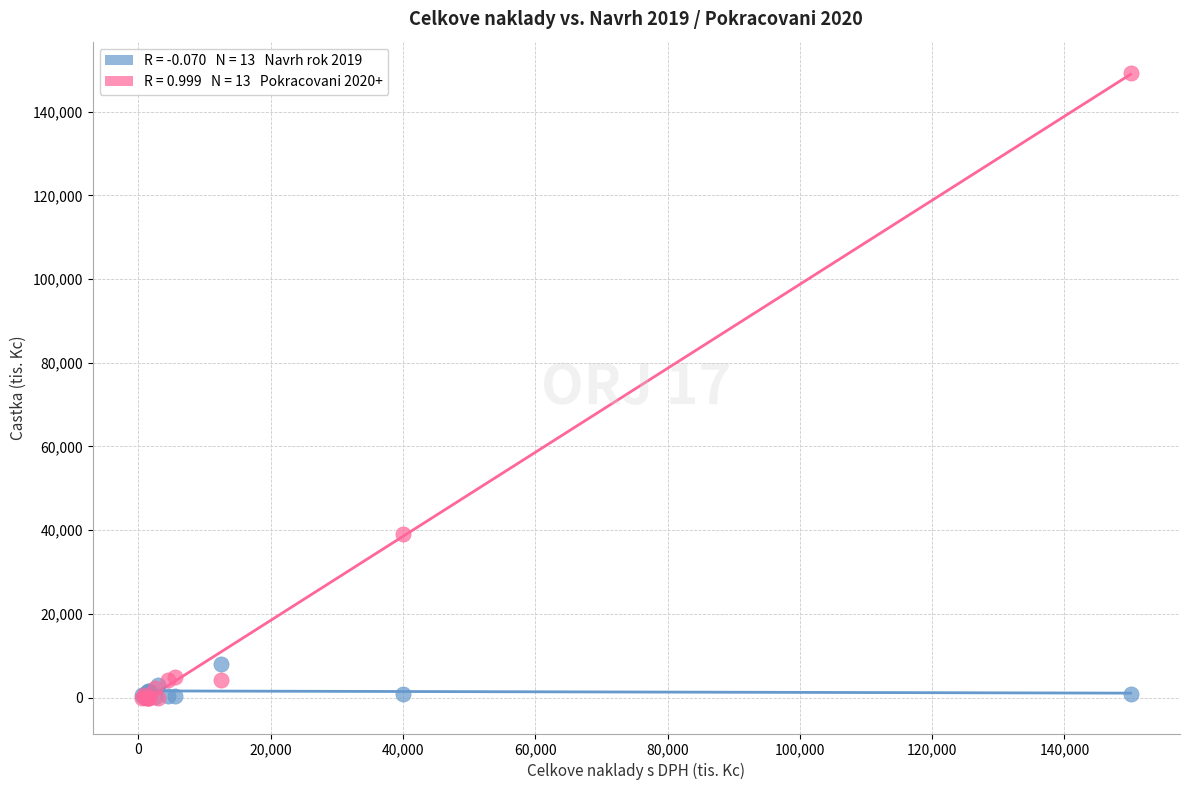

Across all series, what Y value is closest to 74600?

39200